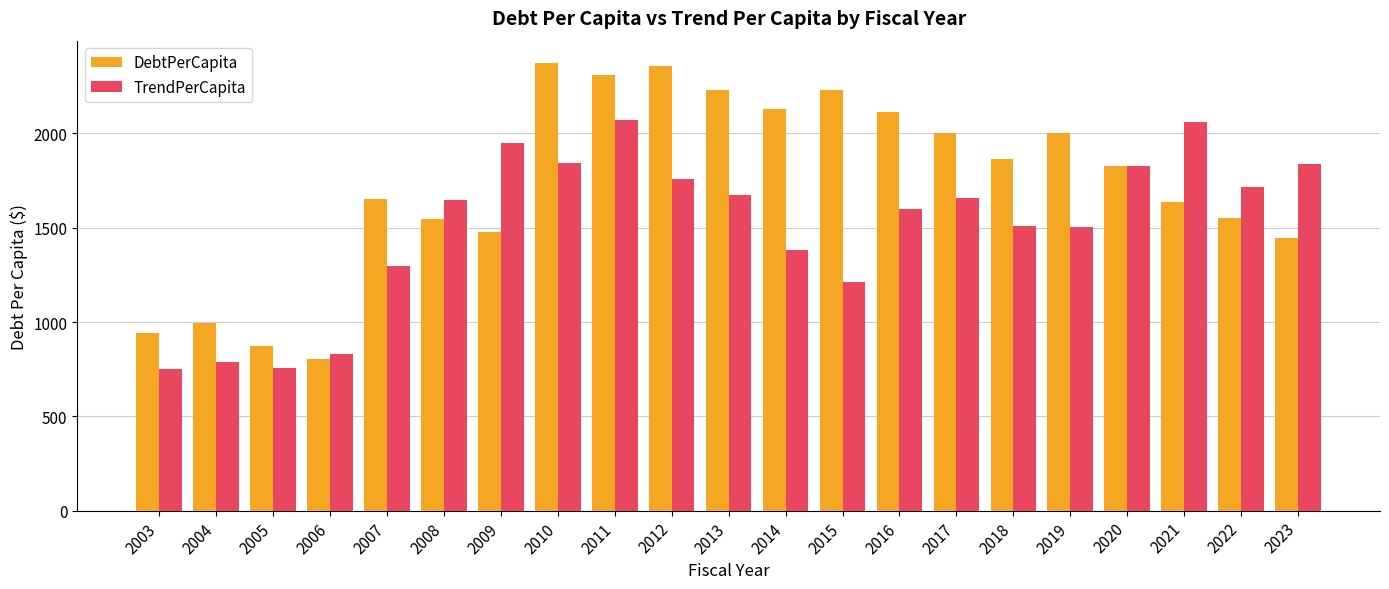

Which series changed the most between 2008 and 2019?

DebtPerCapita